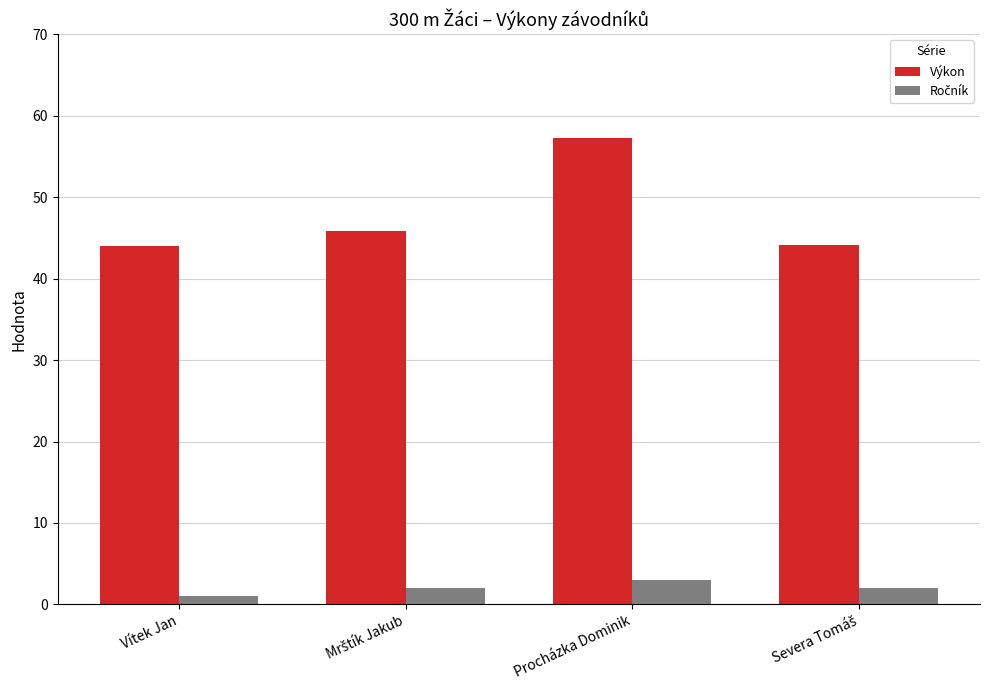

What is the greatest value displayed?

57.3